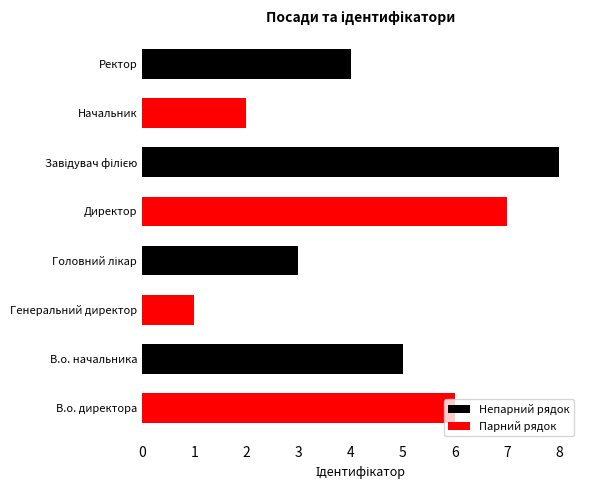

What is the difference between the second highest and second lowest values?

5